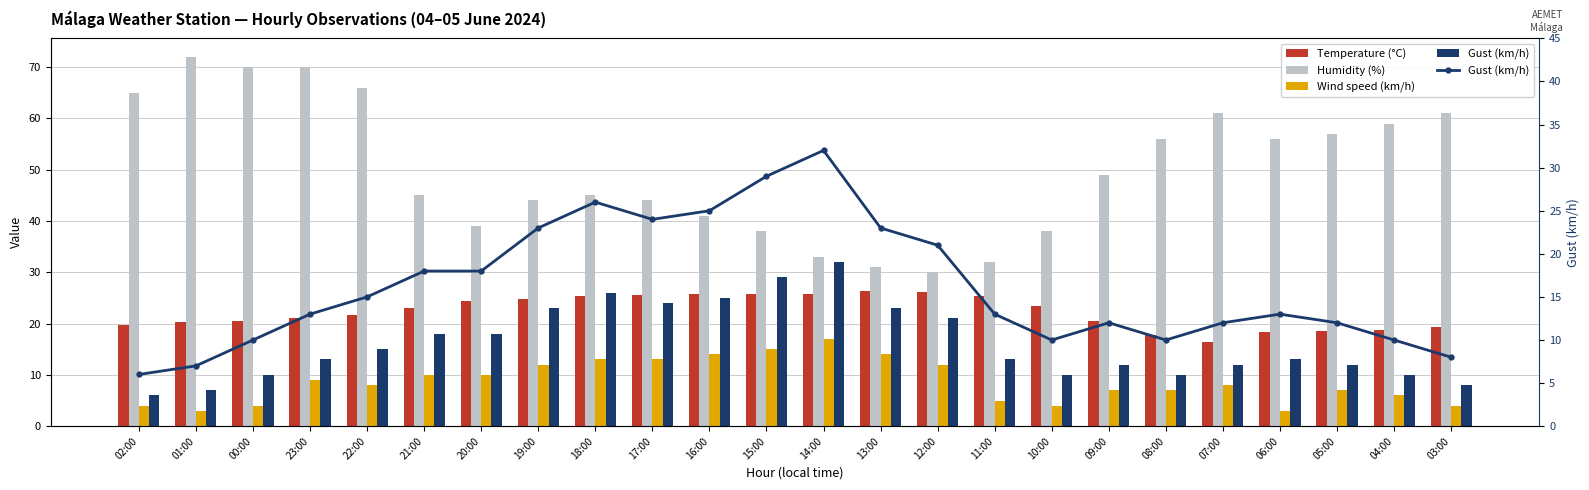

List the labels in order of Humidity (%) value, smallest first.

12:00, 13:00, 11:00, 14:00, 15:00, 10:00, 20:00, 16:00, 19:00, 17:00, 21:00, 18:00, 09:00, 08:00, 06:00, 05:00, 04:00, 07:00, 03:00, 02:00, 22:00, 00:00, 23:00, 01:00